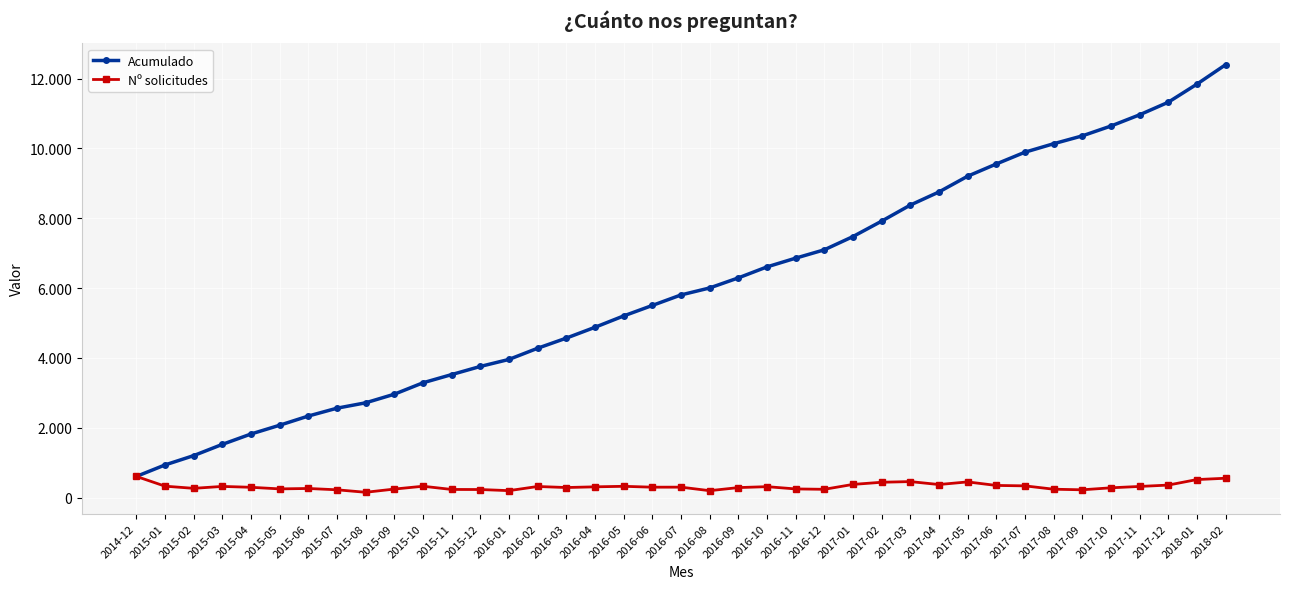

What are all the series names shown in the legend?

Acumulado, Nº solicitudes